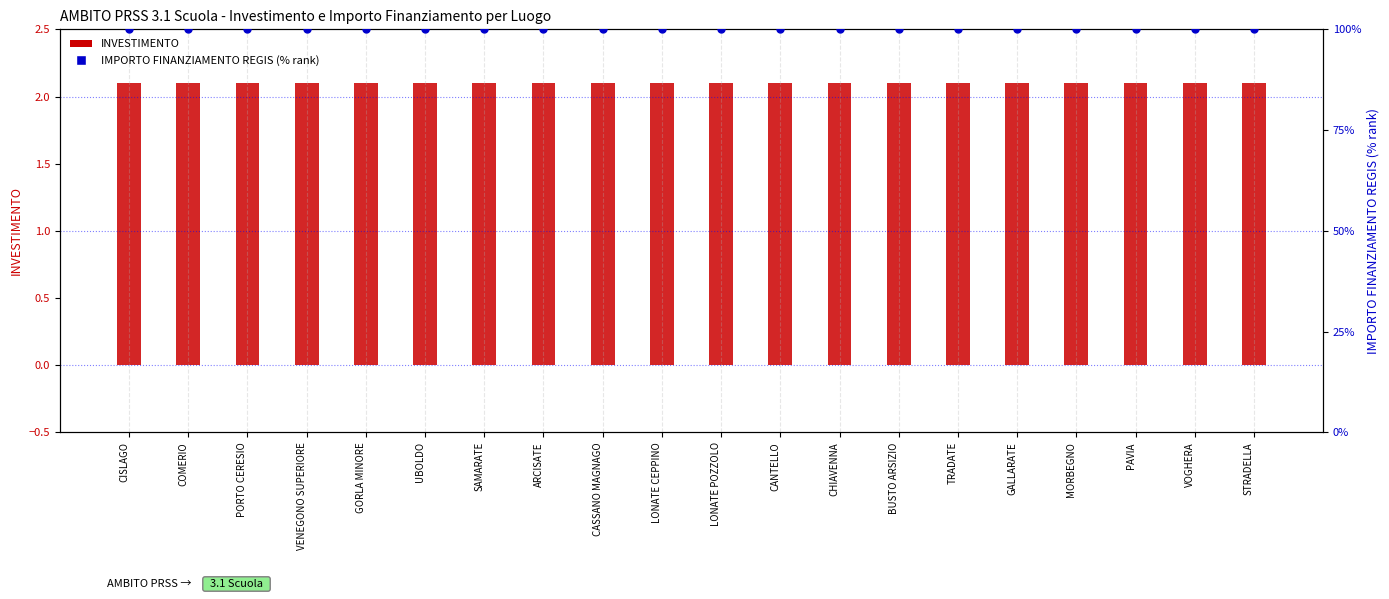

Is the value of IMPORTO FINANZIAMENTO REGIS (% rank) at UBOLDO greater than the value of INVESTIMENTO at BUSTO ARSIZIO?

Yes